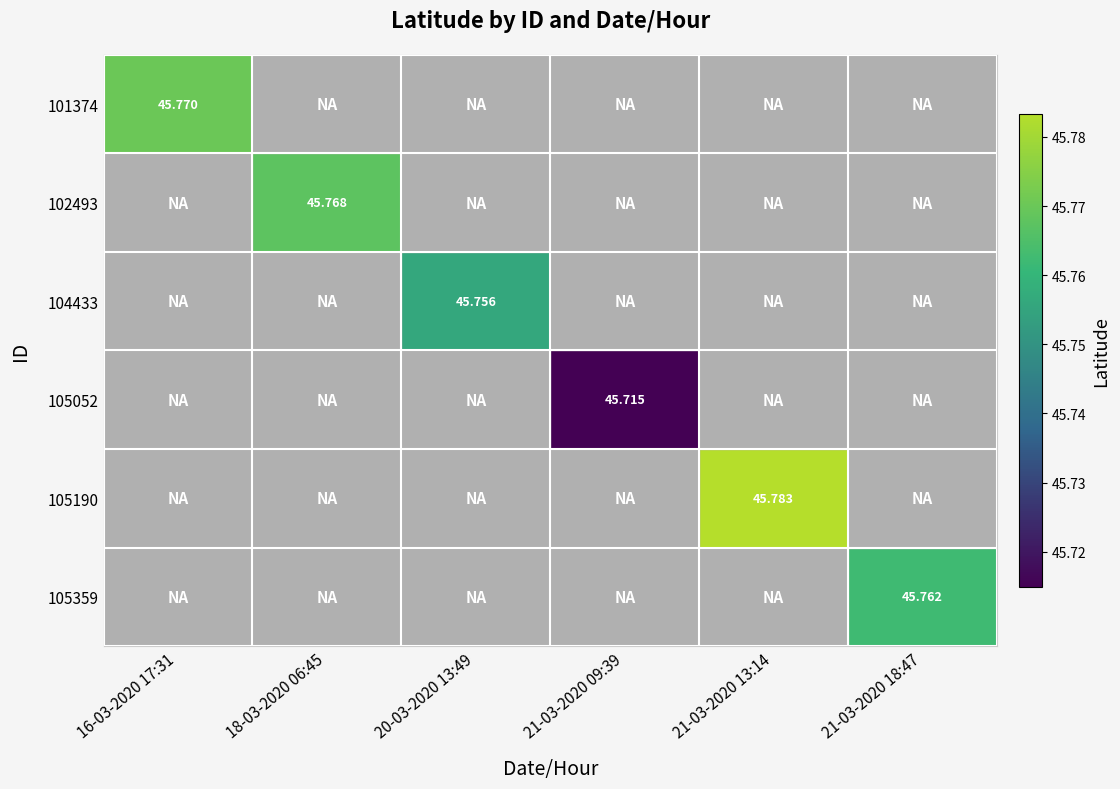

Count the number of data series in this chart.

6